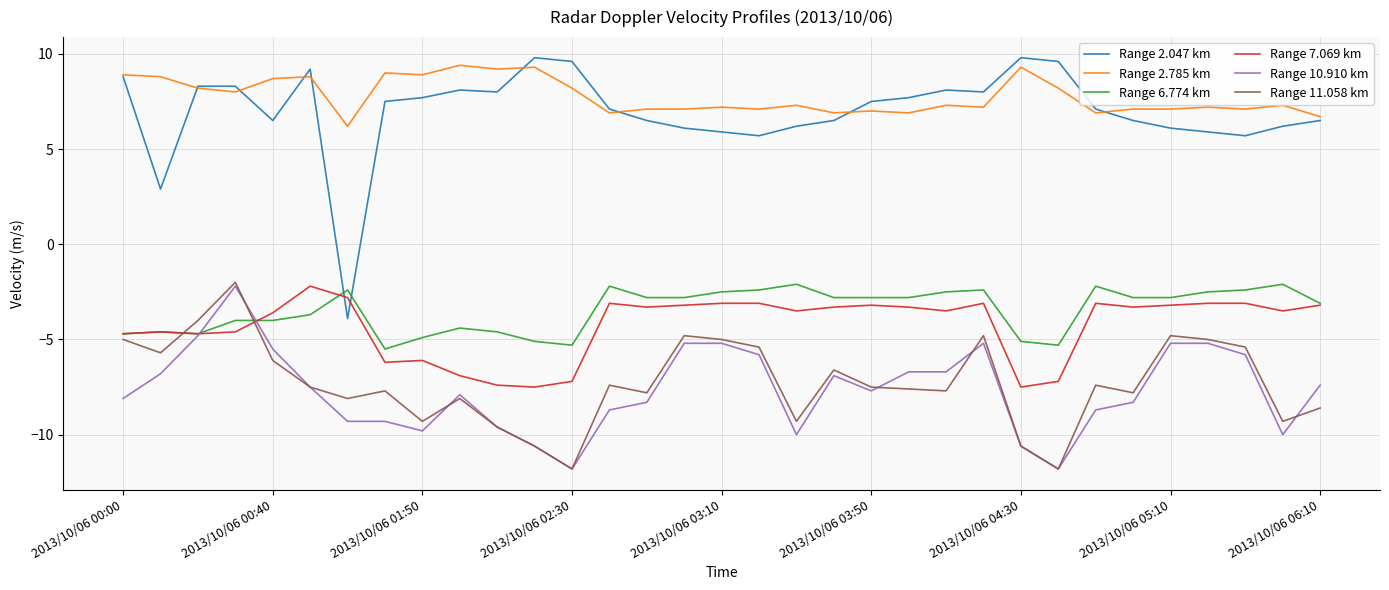

True or false: Range 7.069 km and Range 2.785 km intersect in this chart.

False